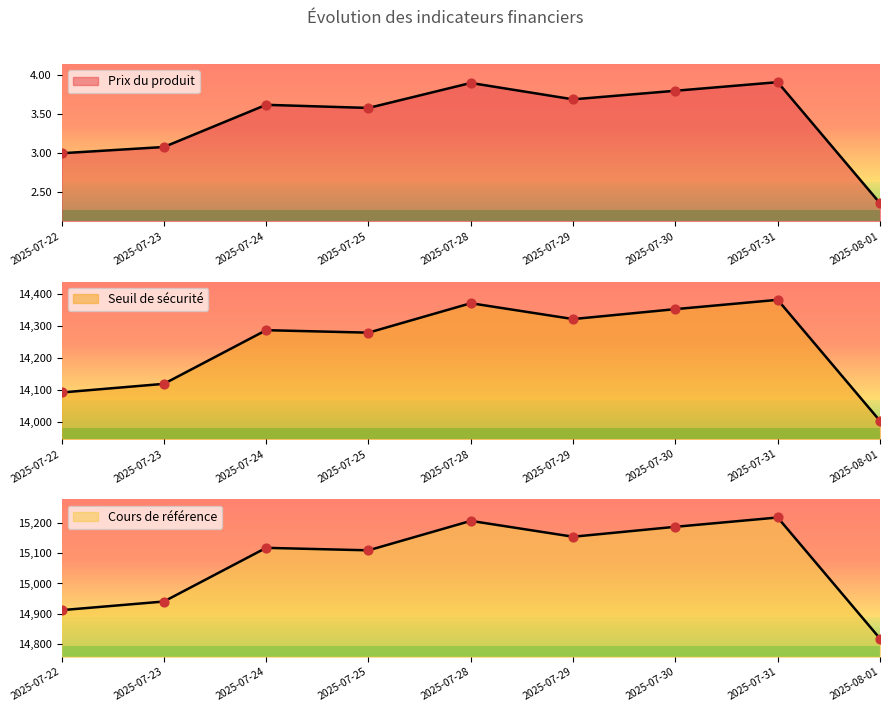

What are all the series names shown in the legend?

Prix du produit, Seuil de sécurité, Cours de référence